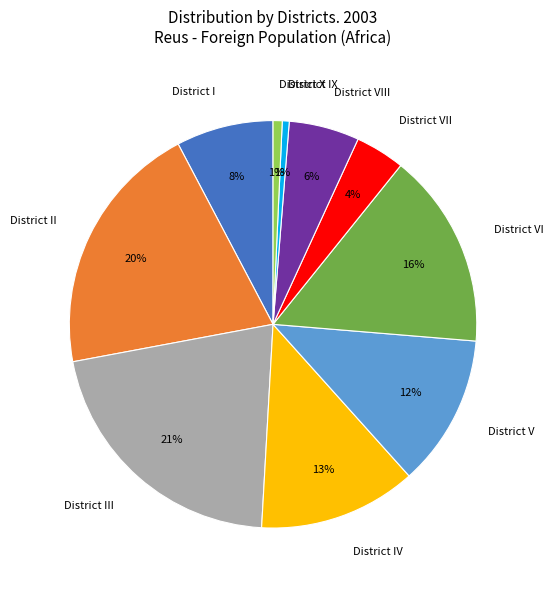

How many segments does this pie chart have?

10